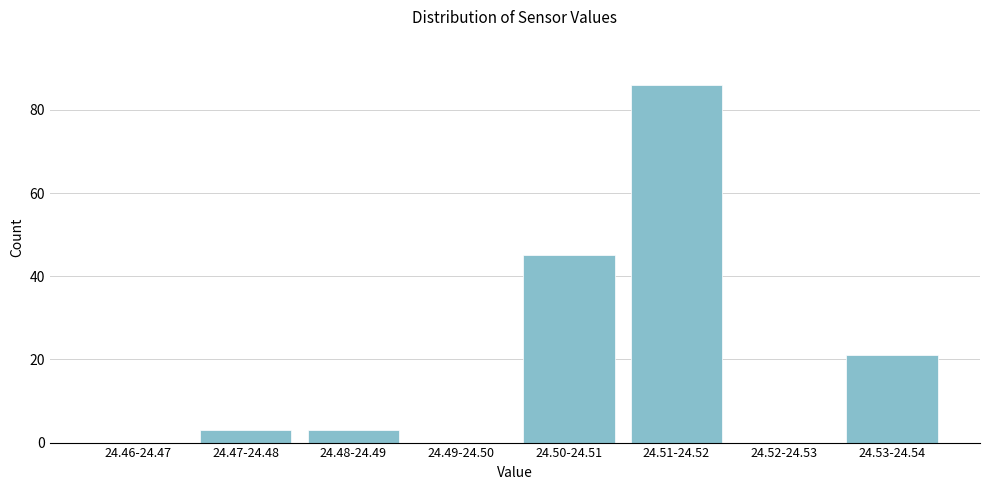

Reading right to left, what are all the values shown in this chart?

24.53-24.54=21	24.52-24.53=0	24.51-24.52=86	24.50-24.51=45	24.49-24.50=0	24.48-24.49=3	24.47-24.48=3	24.46-24.47=0